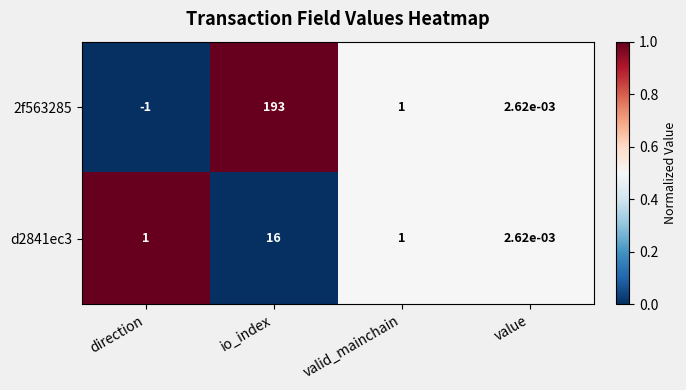

Which series has the widest spread of values?

2f563285